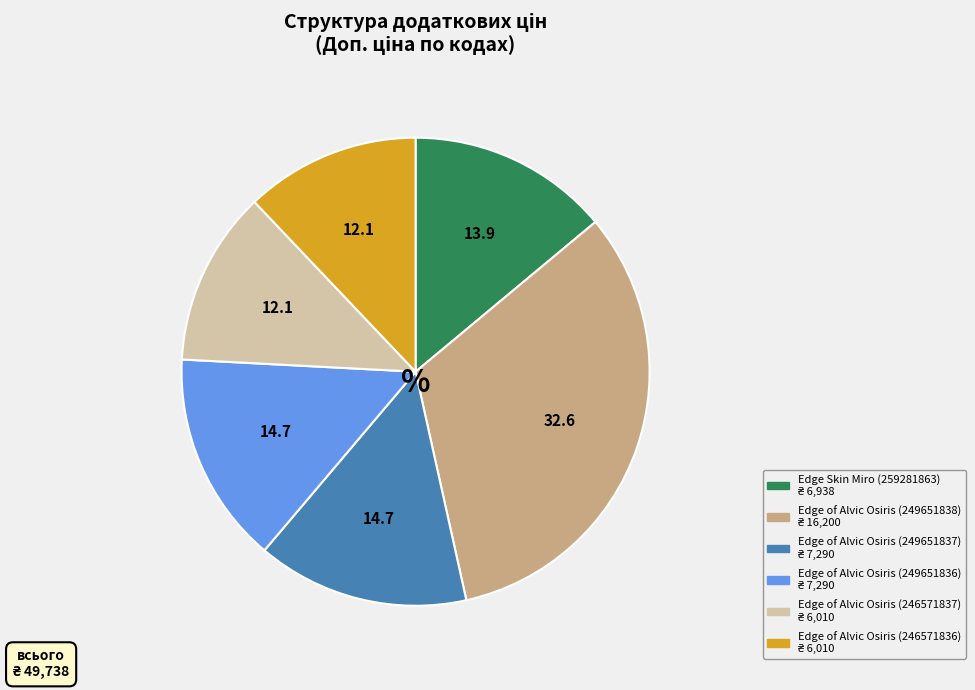

Approximately how many times larger is the value at Edge of Alvic Osiris (249651836) compared to Edge of Alvic Osiris (246571836)?

1.2